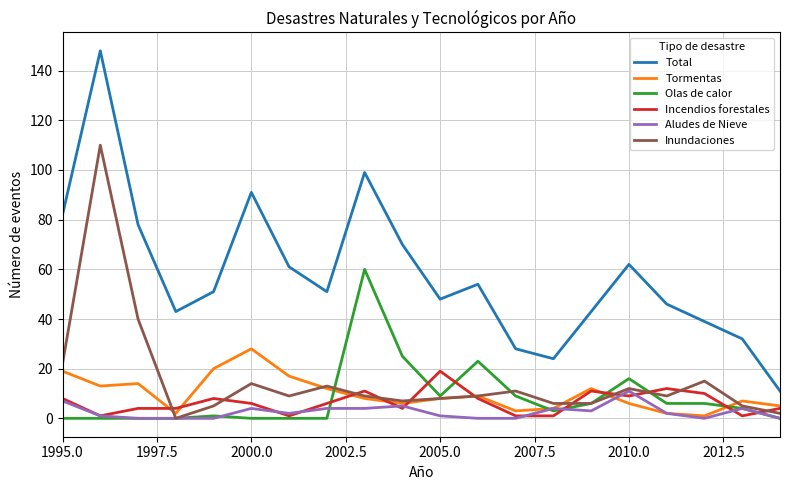

True or false: Incendios forestales and Total cross at least once.

False